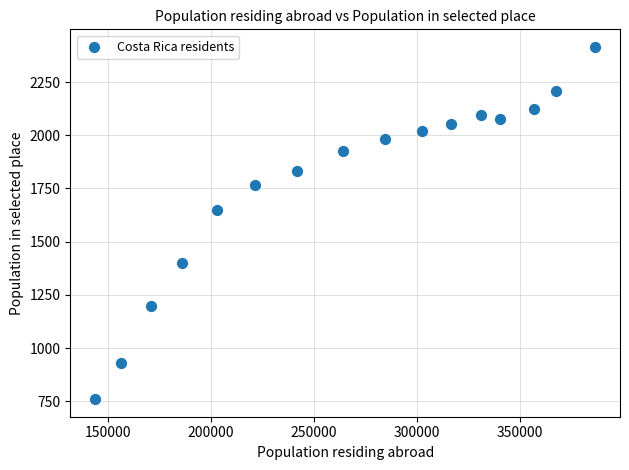

What is the range of X values (max minus min)?

242484